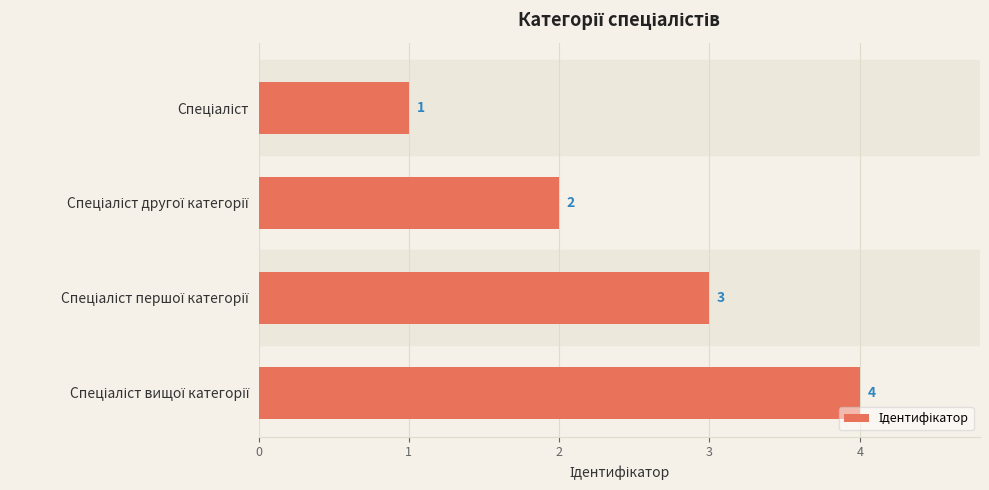

How many values are between 2 and 4?

3